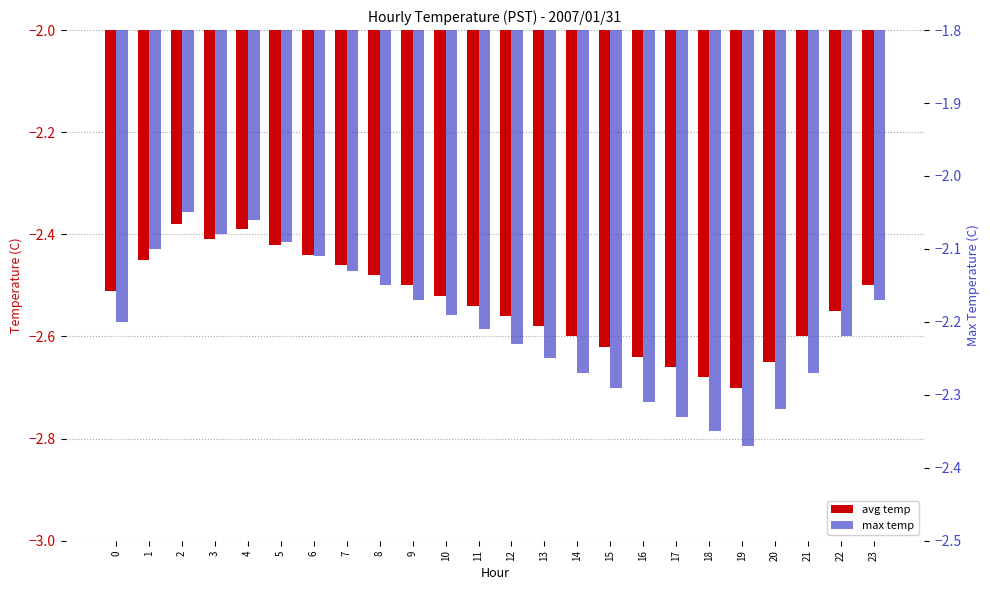

Count the number of categories in the chart.

24